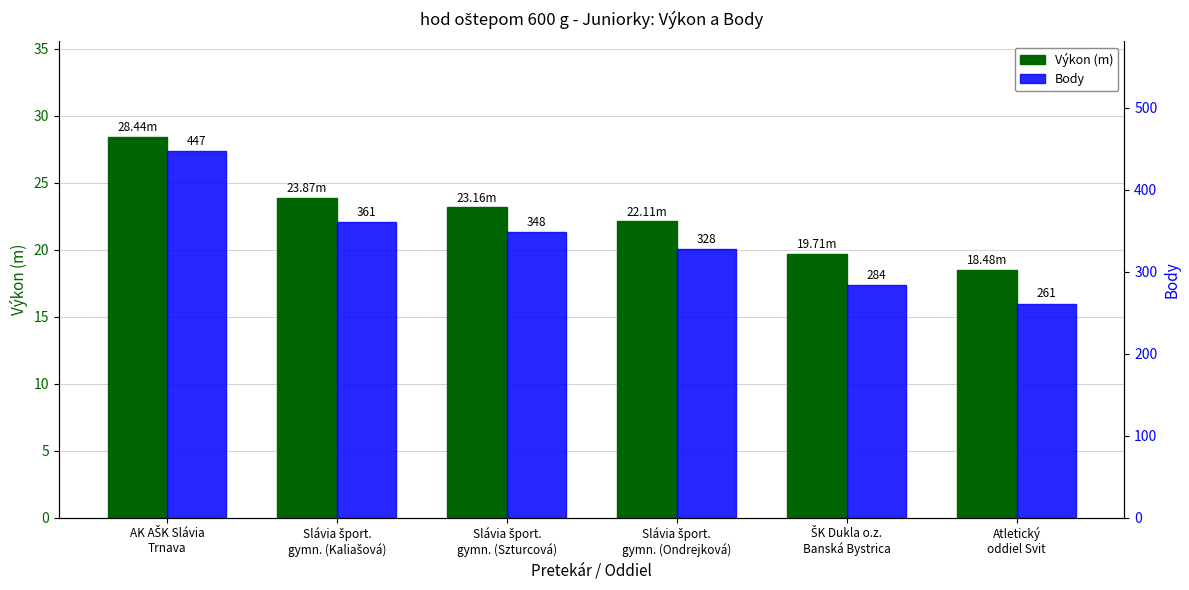

At which category is the sum across all series the highest?

AK AŠK Slávia
Trnava